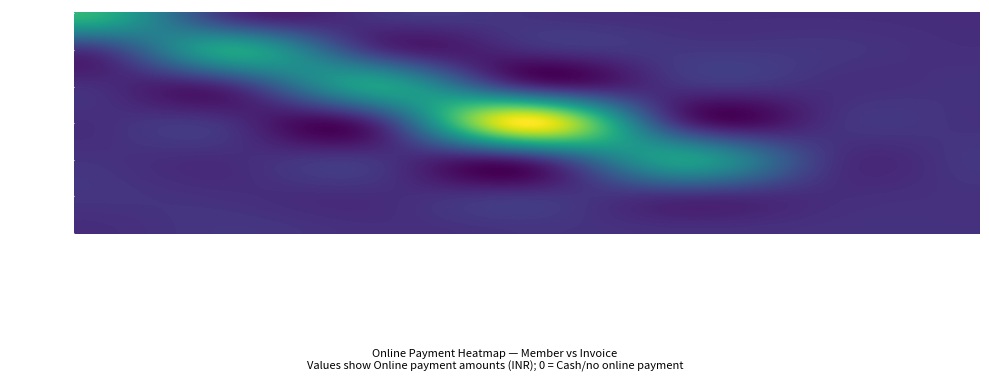

At which label does YDL-1614648 reach its peak?

C55-2112-2023